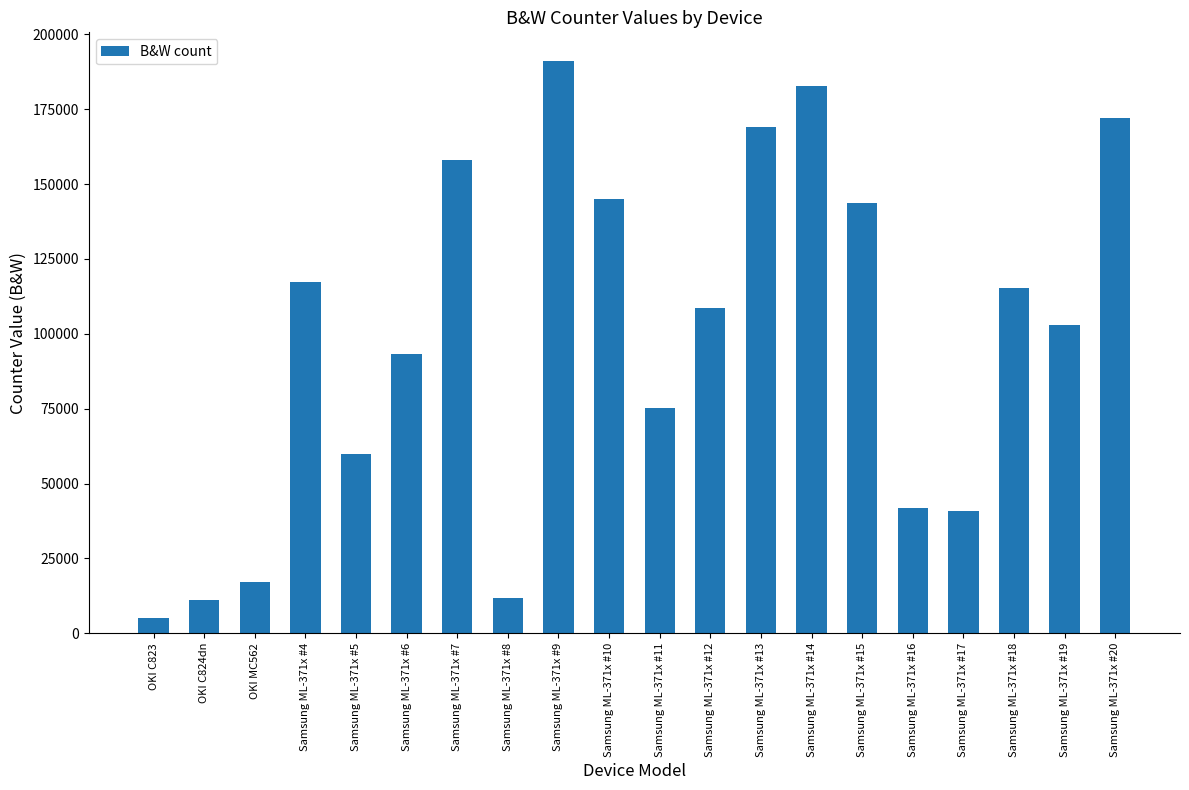

What is the label of the 14th bar from the right?

Samsung ML-371x #7